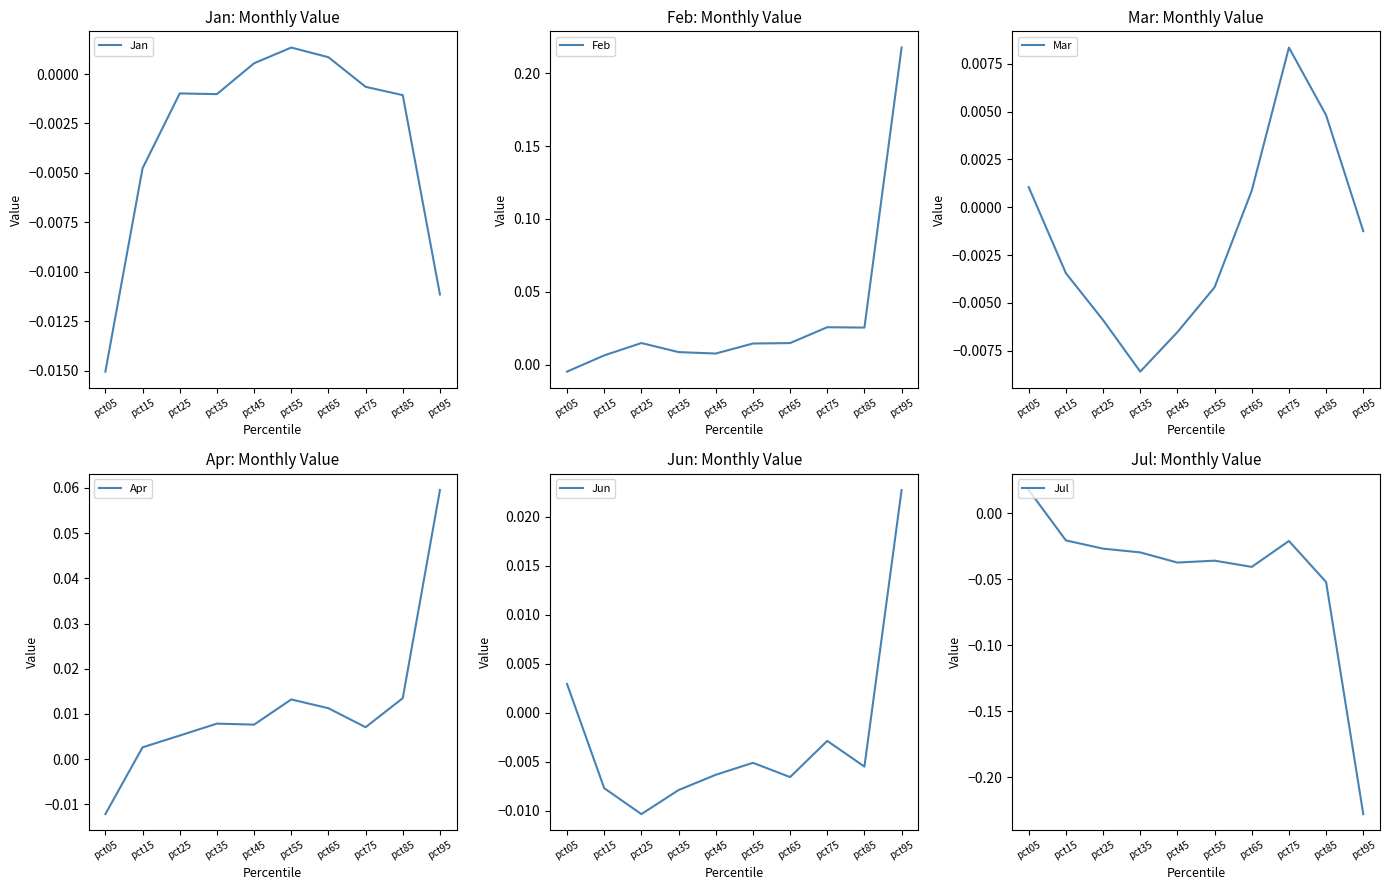

What are all the series names shown in the legend?

Jan, Feb, Mar, Apr, Jun, Jul